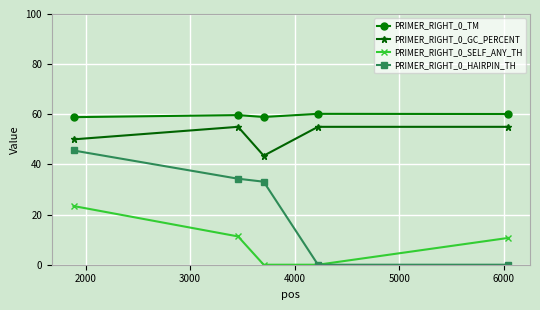

What is the maximum value shown in the chart?

60.2